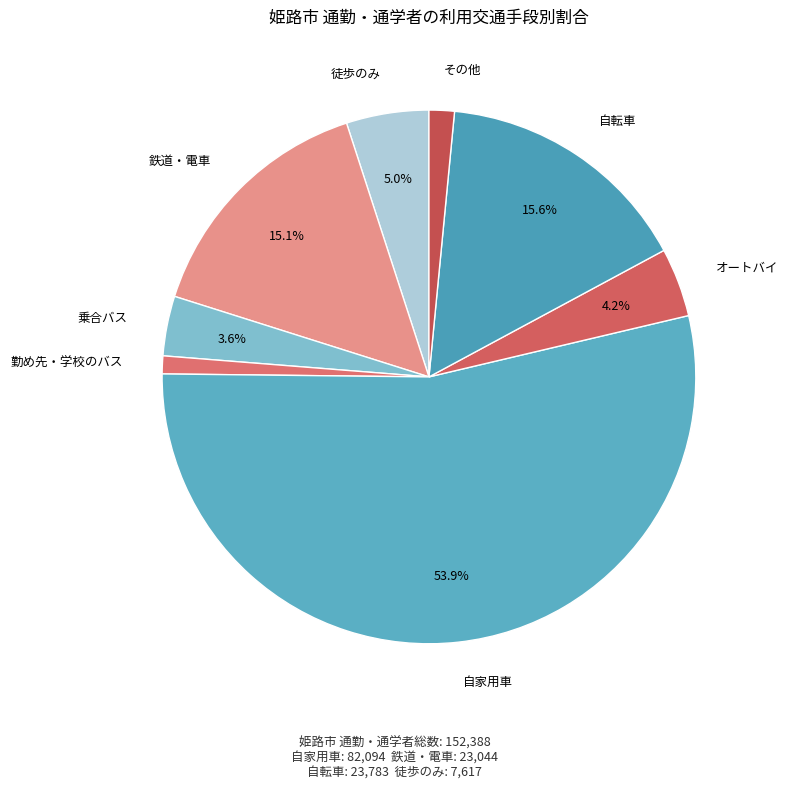

Which category has the smallest portion of the pie?

勤め先・学校のバス